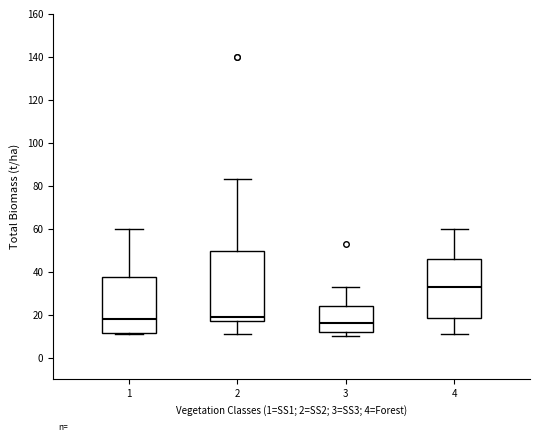

Which box's median line is the lowest?

3